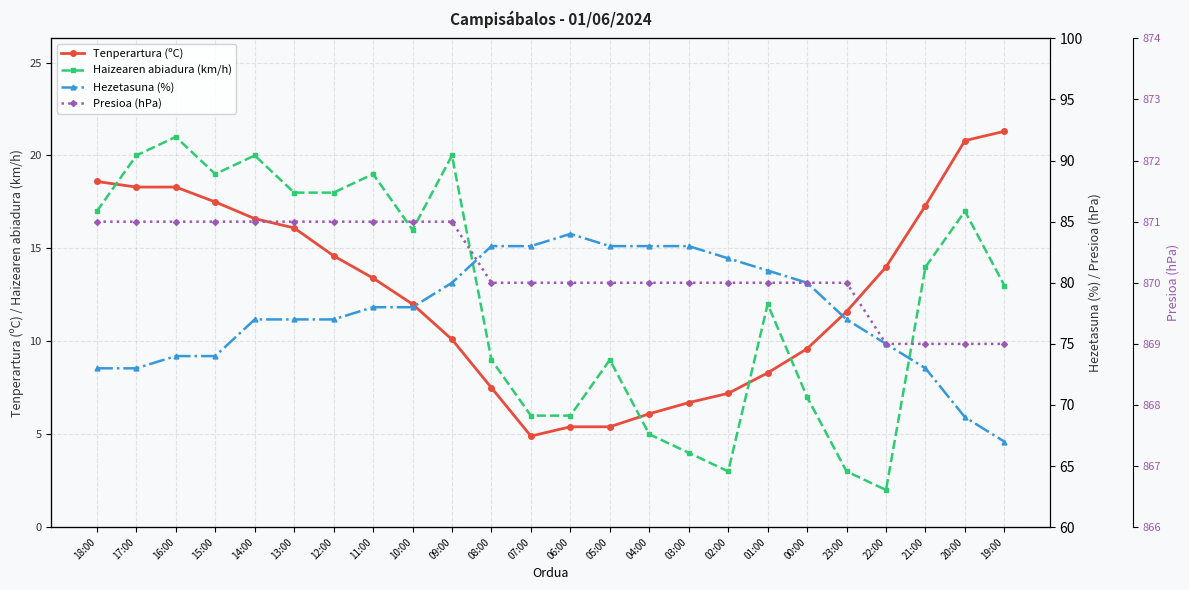

Which series has the largest total across all categories?

Presioa (hPa)